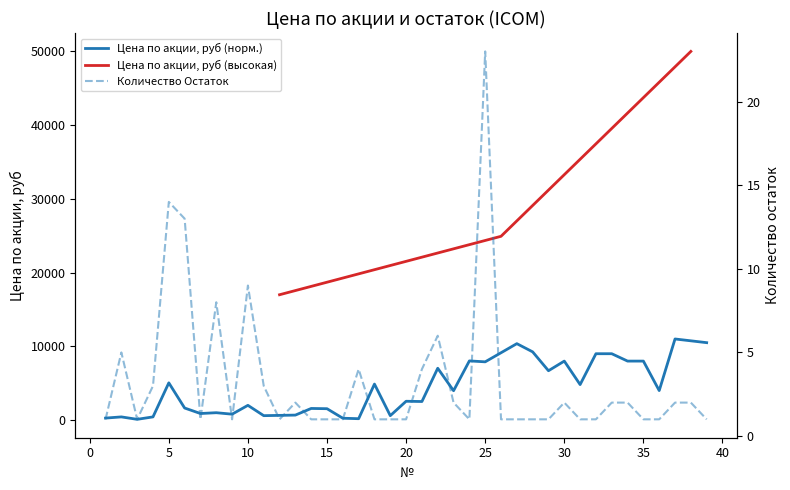

Rank the categories by value from highest to lowest.

25, 5, 6, 10, 8, 22, 2, 17, 21, 4, 11, 13, 23, 30, 33, 34, 37, 38, 1, 3, 7, 9, 12, 14, 15, 16, 18, 19, 20, 24, 26, 27, 28, 29, 31, 32, 35, 36, 39